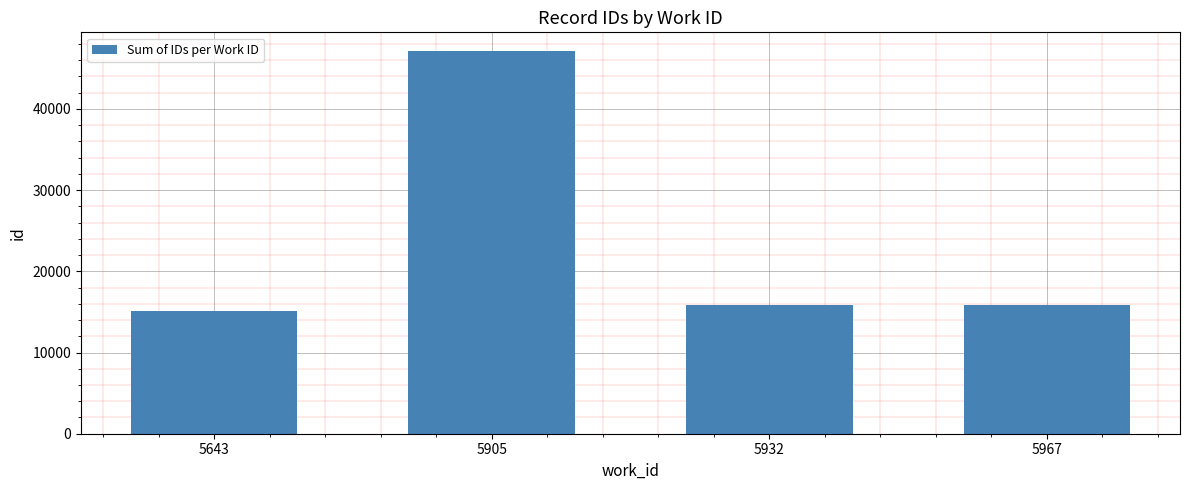

The chart shows a value of 27761 at 5967. True or false?

False